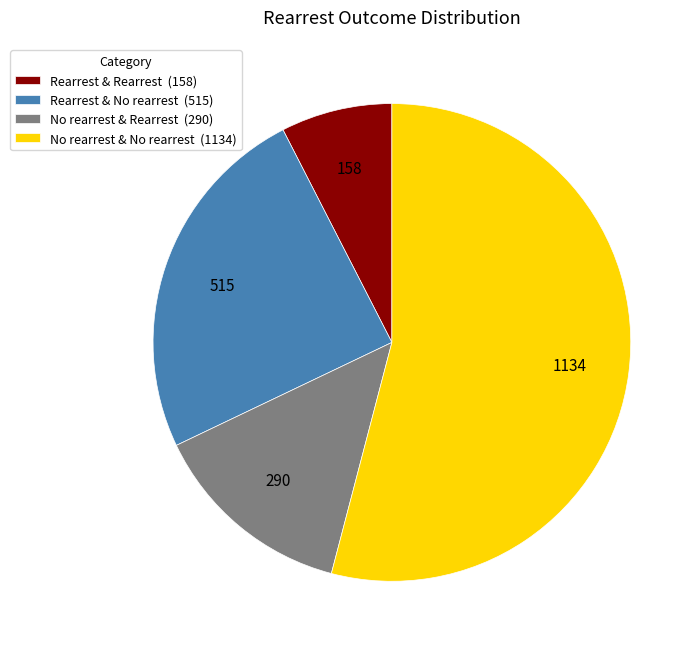

Is it true that No rearrest & Rearrest is 20% of the pie?

False